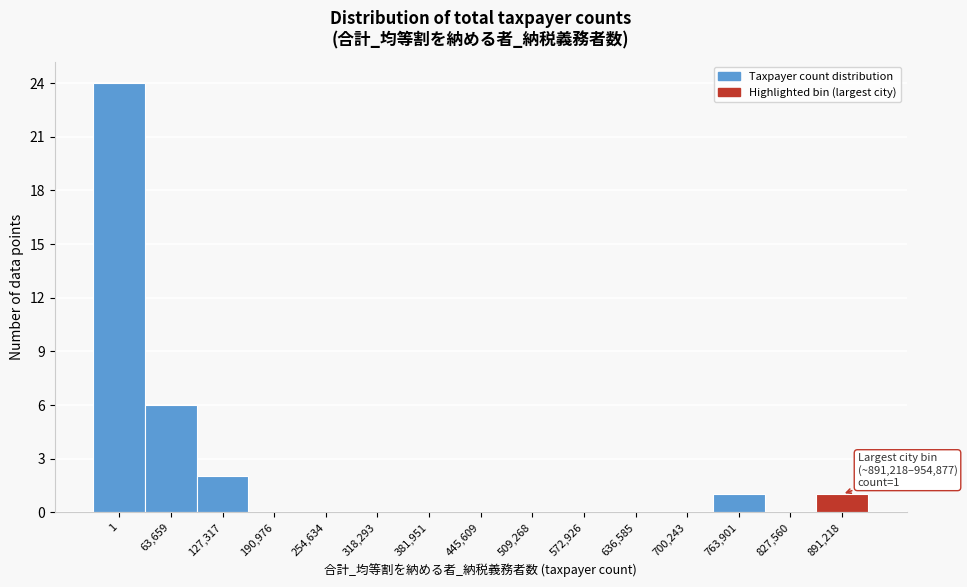

Reading left to right, transcribe all the data shown in this chart.

1=24	63,659=6	127,317=2	190,976=0	254,634=0	318,293=0	381,951=0	445,609=0	509,268=0	572,926=0	636,585=0	700,243=0	763,901=1	827,560=0	891,218=1